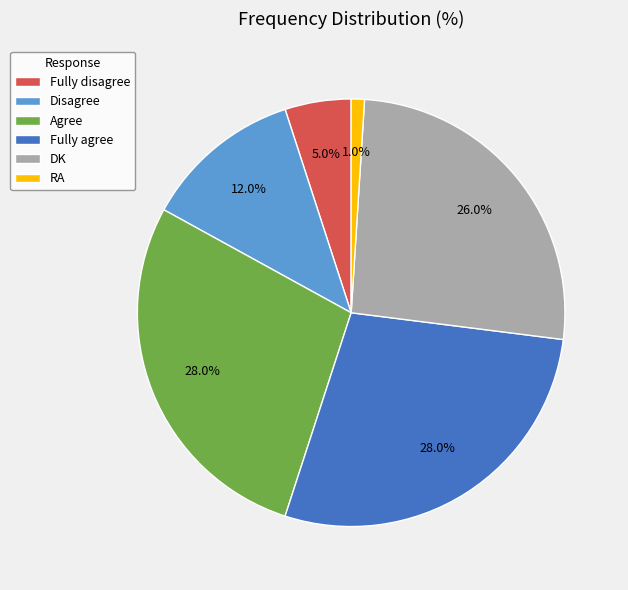

Is the sum of Agree and Fully disagree greater than half?

No